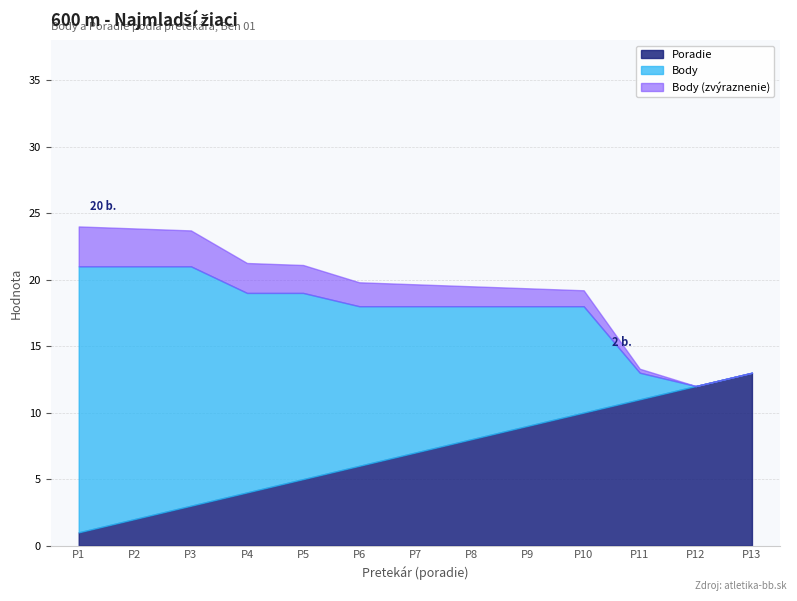

The Poradie series shows 8.2 at P5. True or false?

False